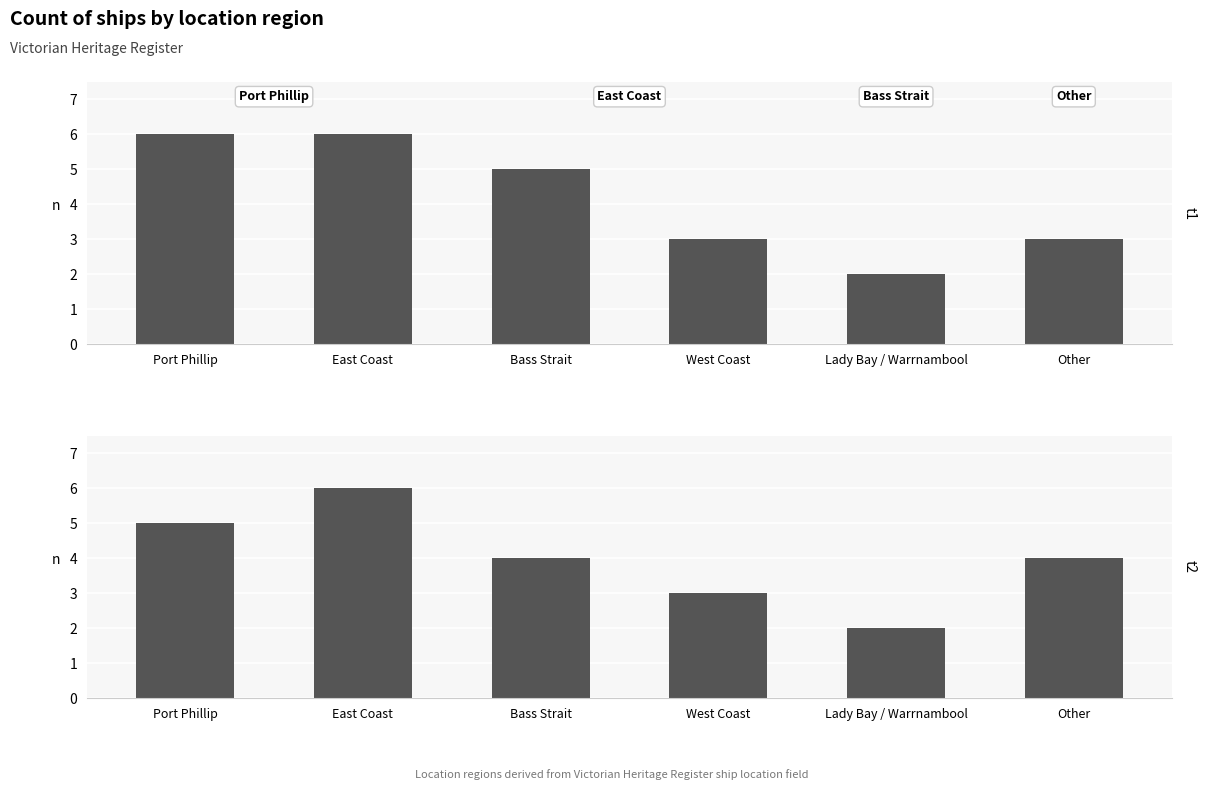

Where is Count of ships (t1) nearest to the value 4?

Bass Strait